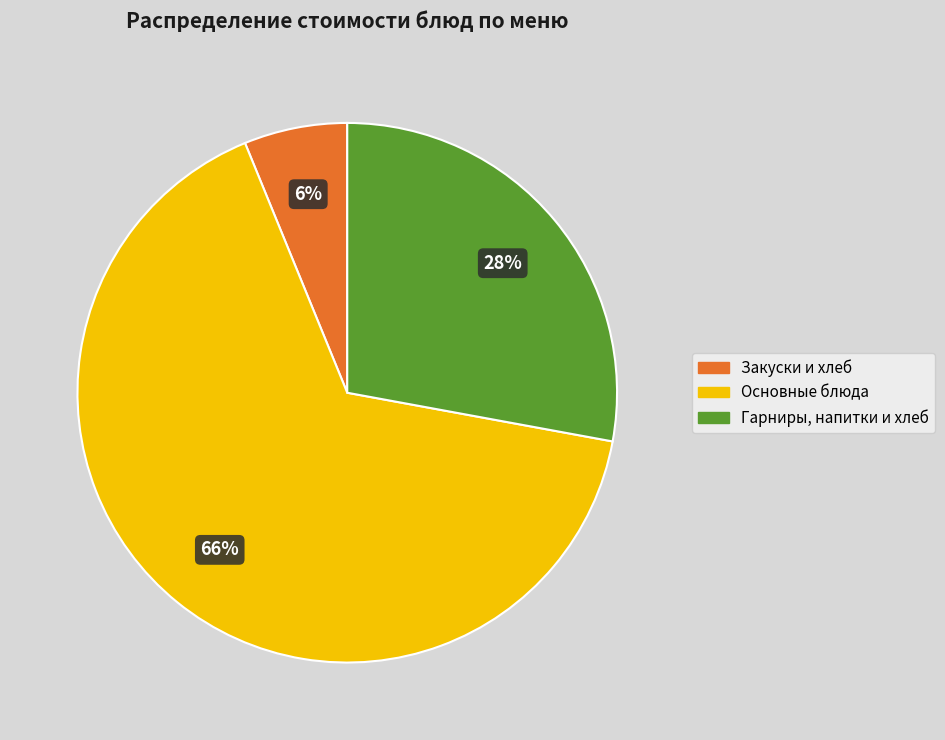

To the nearest percent, what is the average slice percentage?

33%